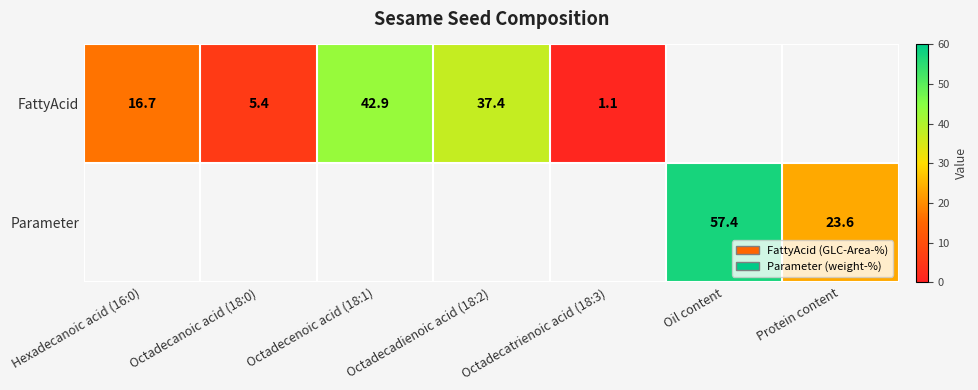

Is it true that FattyAcid equals 42.9 at Octadecenoic acid (18:1)?

True